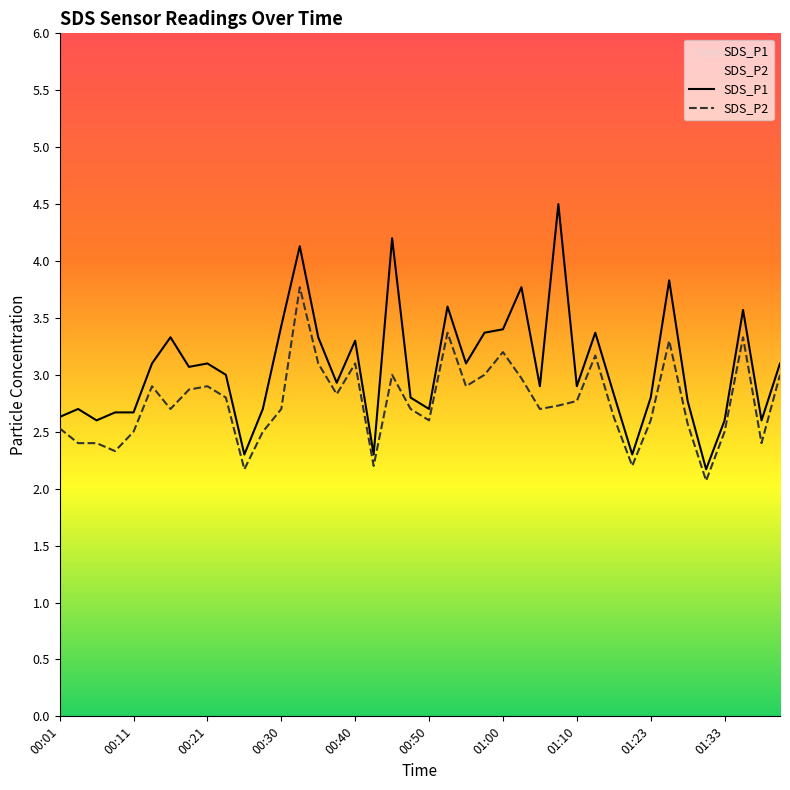

List the series in order of their peak value, highest first.

SDS_P1, SDS_P2